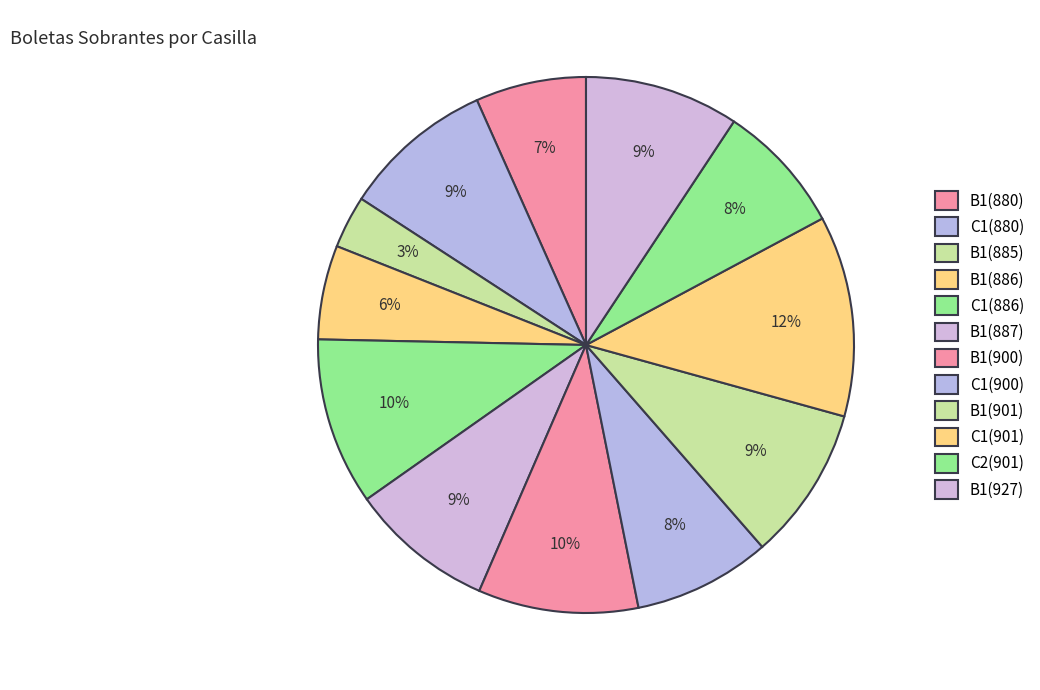

Is it true that B1(885) is 3% of the pie?

True